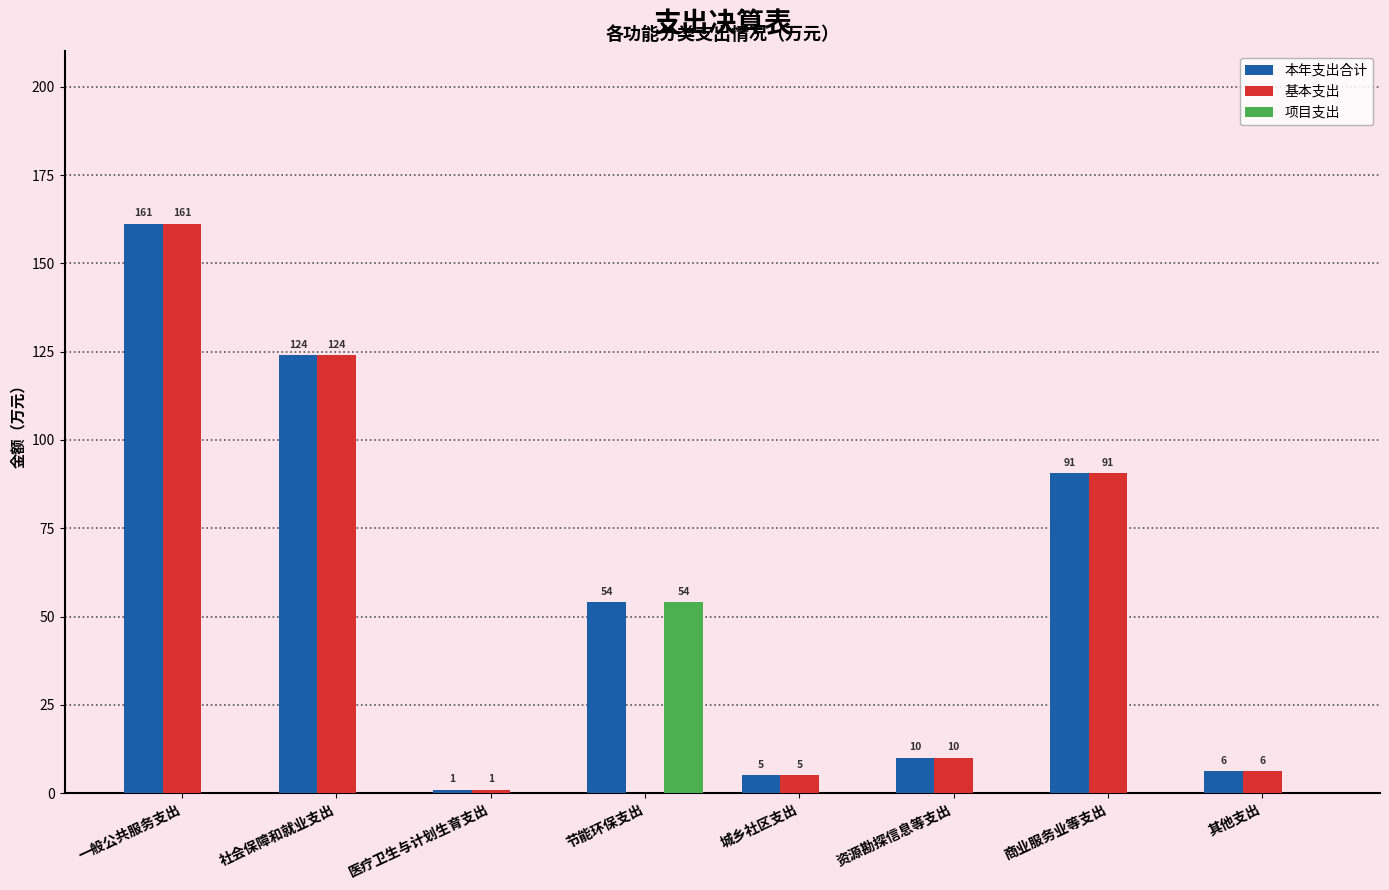

True or false: 基本支出 has a value of 10.0 at 资源勘探信息等支出.

True